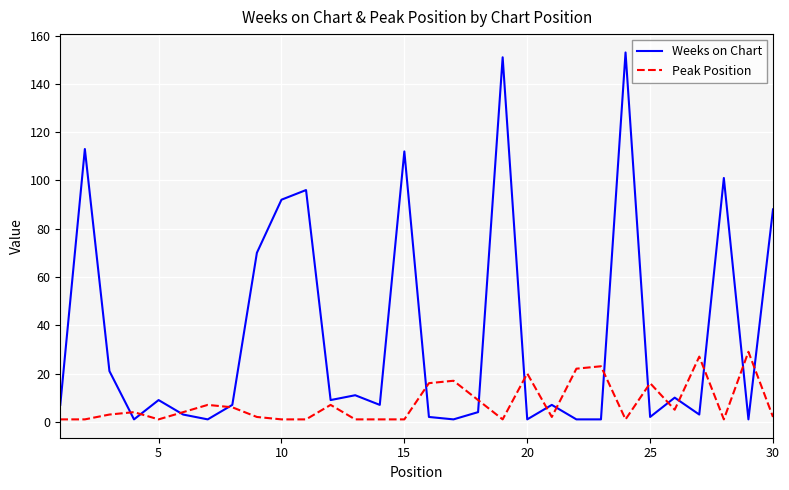

Rank the series by their average value, from highest to lowest.

Weeks on Chart, Peak Position